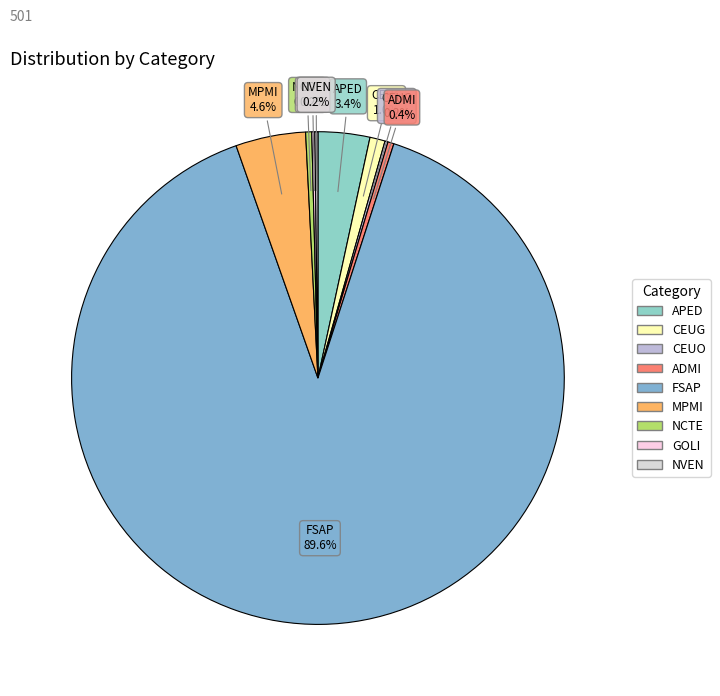

Approximately how many times larger is the value at MPMI compared to ADMI?

11.5